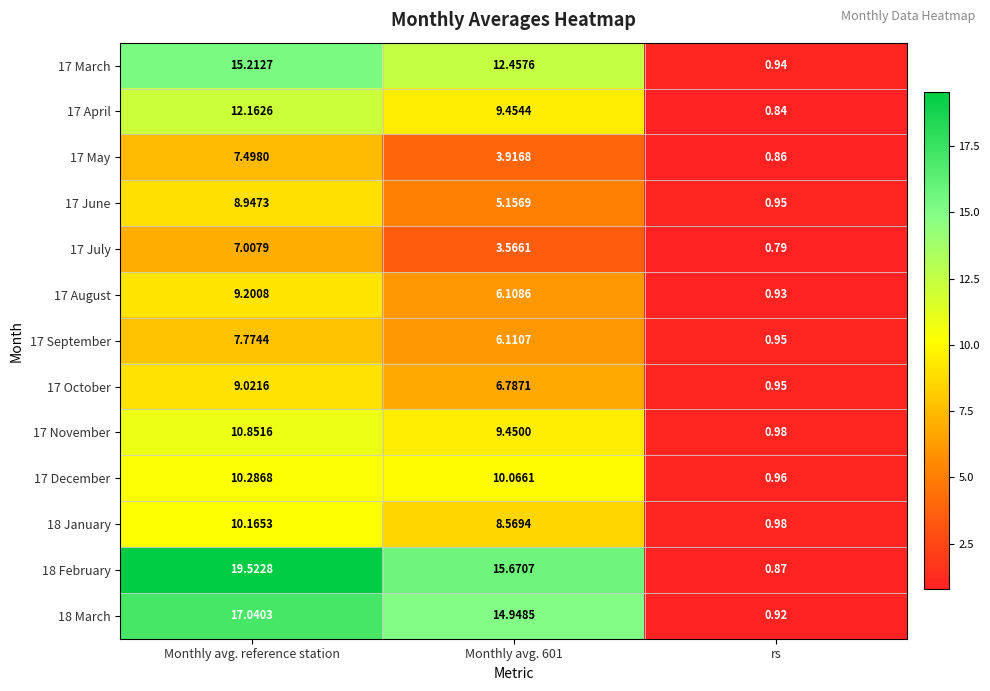

Is the value of 17 December at rs greater than the value of 18 January at rs?

No